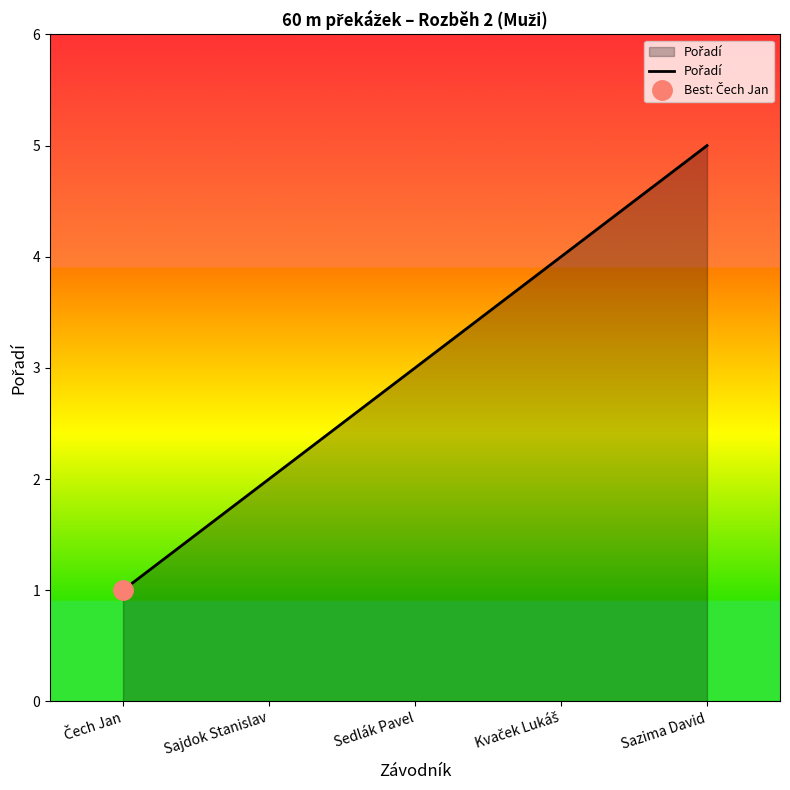

Count the number of values greater than 3.

2